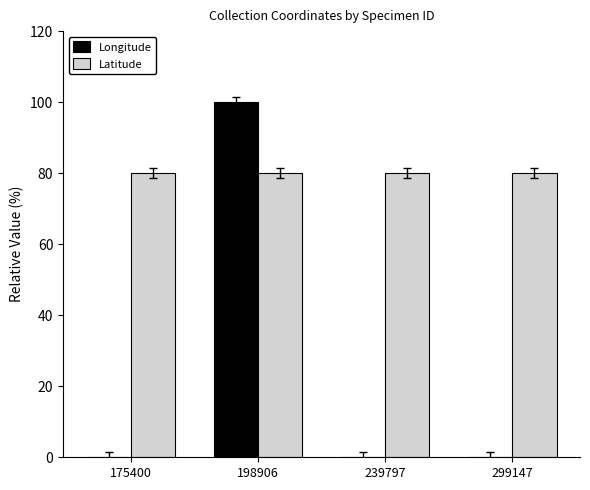

Reading left to right, list all the values displayed in this chart.

Longitude: 175400=0	198906=100	239797=0	299147=0
Latitude: 175400=80	198906=80	239797=80	299147=80